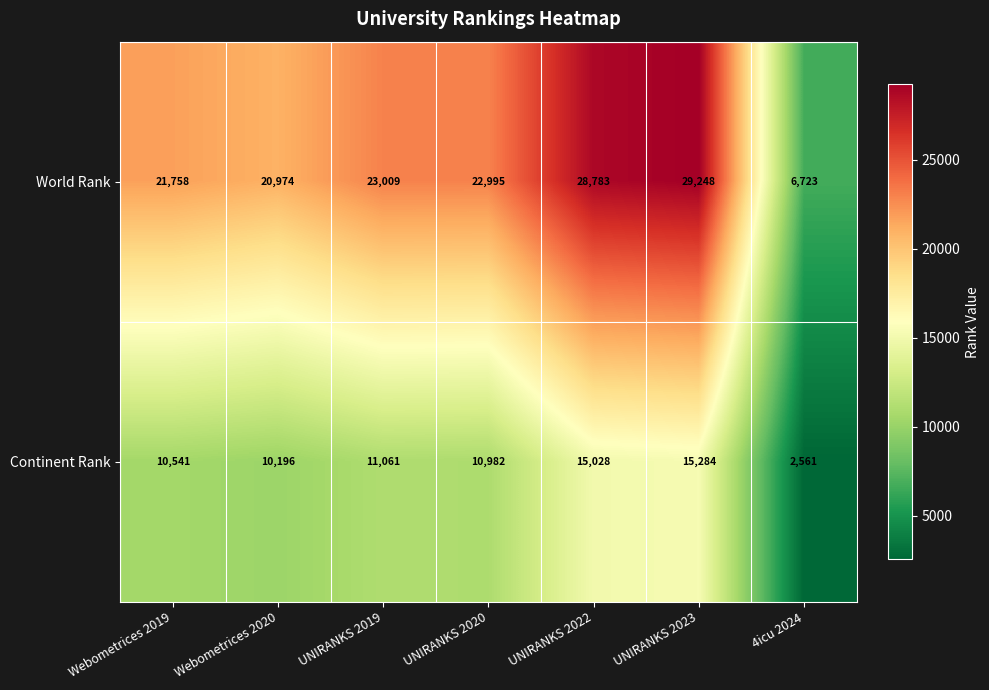

Read the Continent Rank value at UNIRANKS 2022, to the nearest 100.

15000